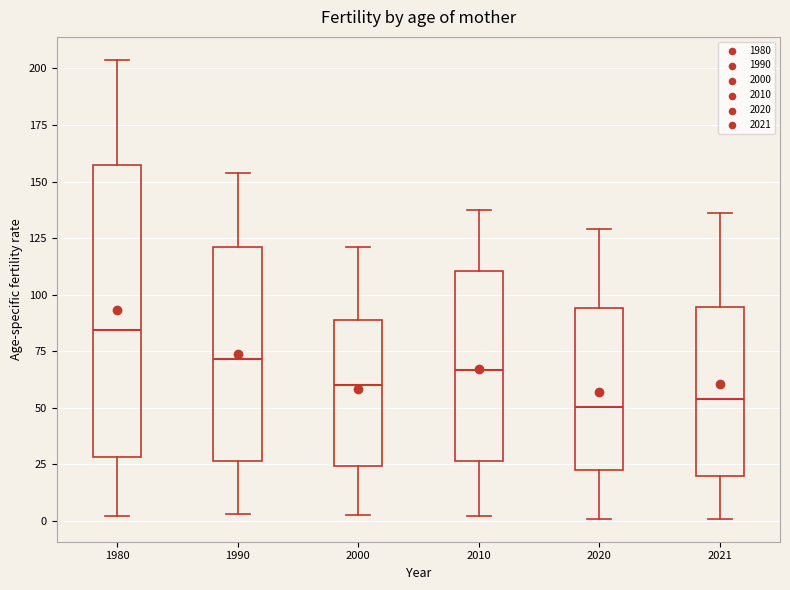

Reading left to right, transcribe this box plot: for each box, give where its median line is, the range the box spans, and where its two whiskers end, as read against the y-axis. The values are not printed on the chart, so give them approximately, as read against the axis.

1980: median 85, box 30 to 155, whiskers 0 to 205
1990: median 70, box 25 to 120, whiskers 5 to 155
2000: median 60, box 25 to 90, whiskers 0 to 120
2010: median 65, box 25 to 110, whiskers 0 to 135
2020: median 50, box 25 to 95, whiskers 0 to 130
2021: median 55, box 20 to 95, whiskers 0 to 135